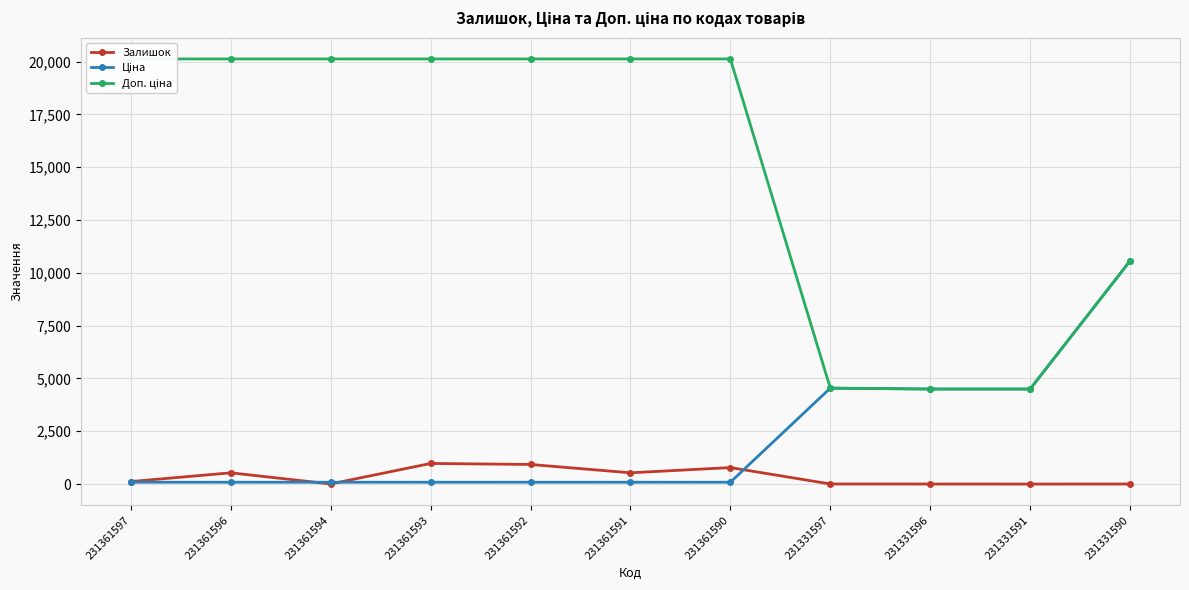

Which has a higher value, 231361593 or 231361596?

231361593